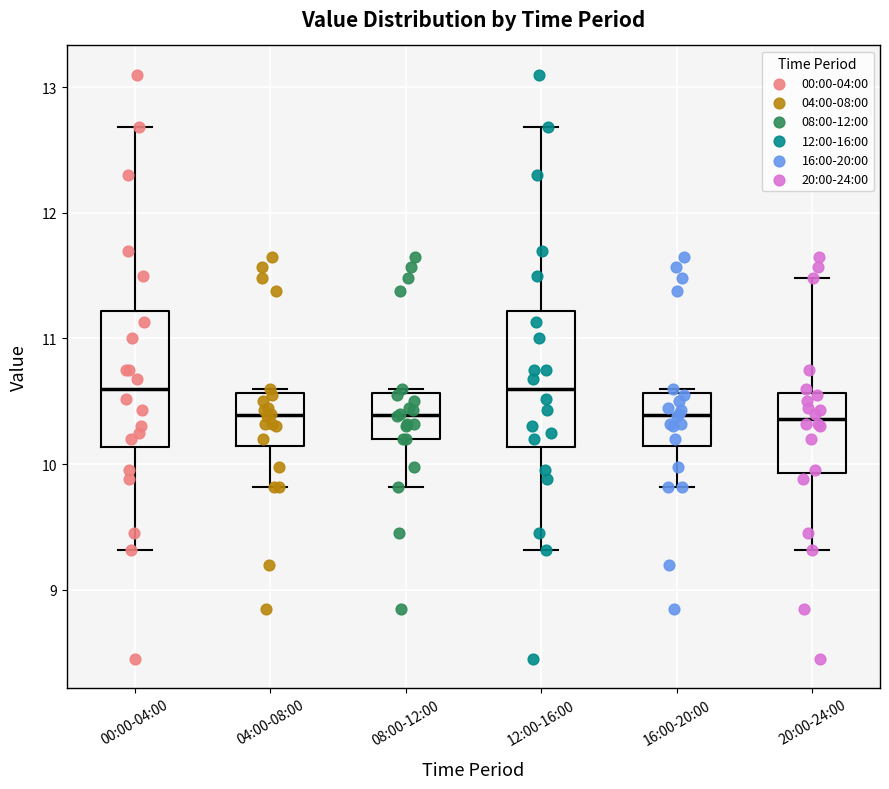

Reading left to right, read every box against the y-axis: the position of its median line, the range the box covers, and the ends of its whiskers. The values are not printed on the chart, so give them approximately, as read against the axis.

00:00-04:00: median 10.6, box 10.1 to 11.2, whiskers 9.3 to 12.7
04:00-08:00: median 10.4, box 10.1 to 10.6, whiskers 9.8 to 10.6 (just above the box's upper edge)
08:00-12:00: median 10.4, box 10.2 to 10.6, whiskers 9.8 to 10.6 (just above the box's upper edge)
12:00-16:00: median 10.6, box 10.1 to 11.2, whiskers 9.3 to 12.7
16:00-20:00: median 10.4, box 10.1 to 10.6, whiskers 9.8 to 10.6 (just above the box's upper edge)
20:00-24:00: median 10.4, box 9.9 to 10.6, whiskers 9.3 to 11.5